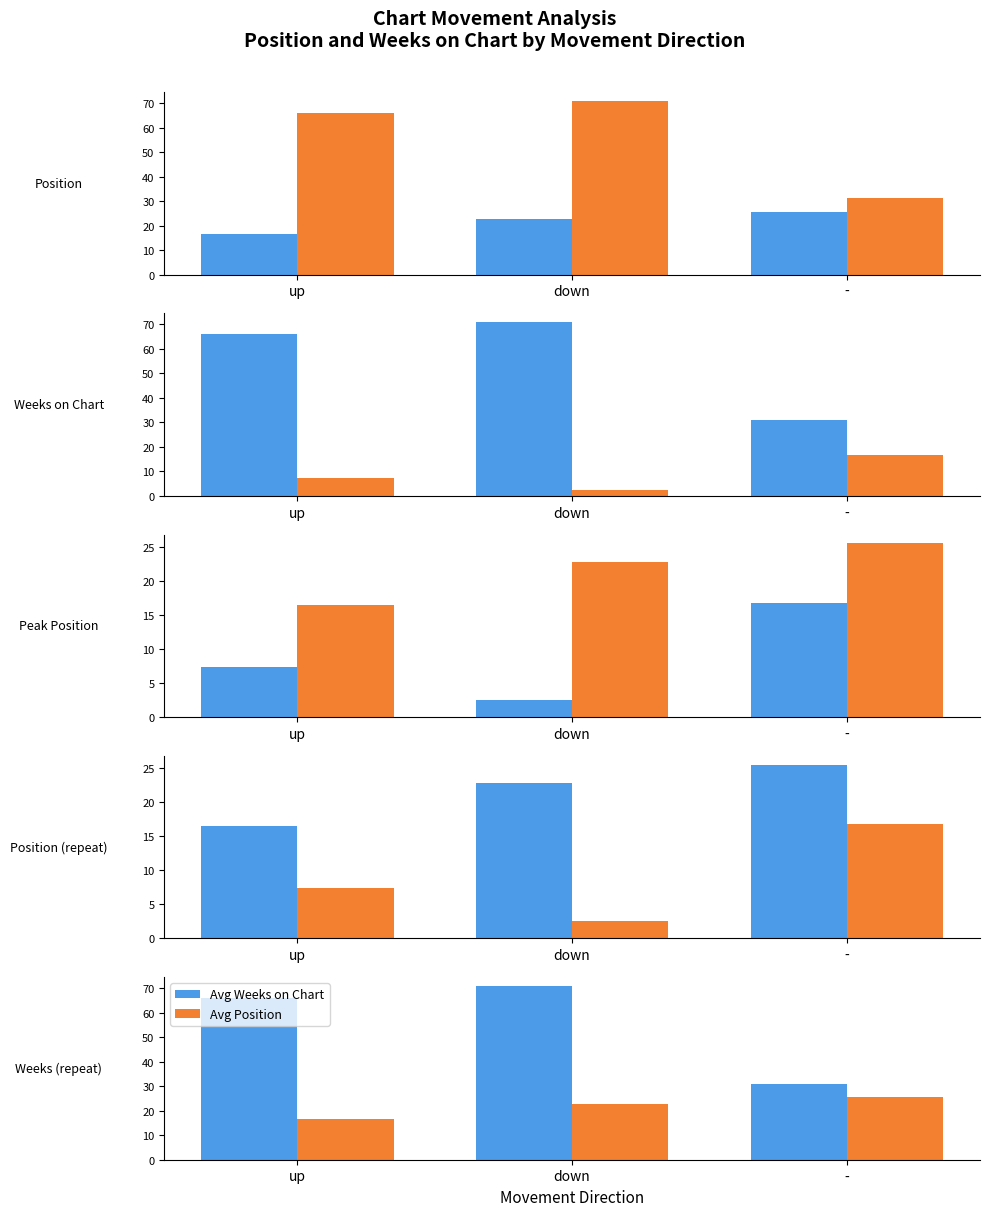

What is the difference between the Avg Position values at up and down?

6.2